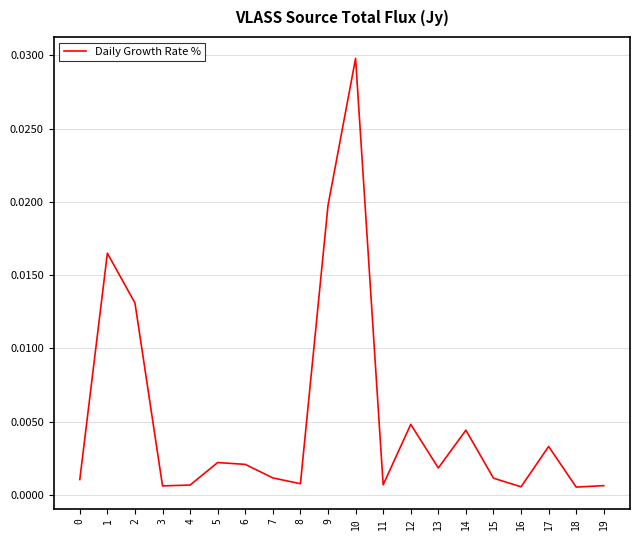

Which category has the highest value across all series?

10